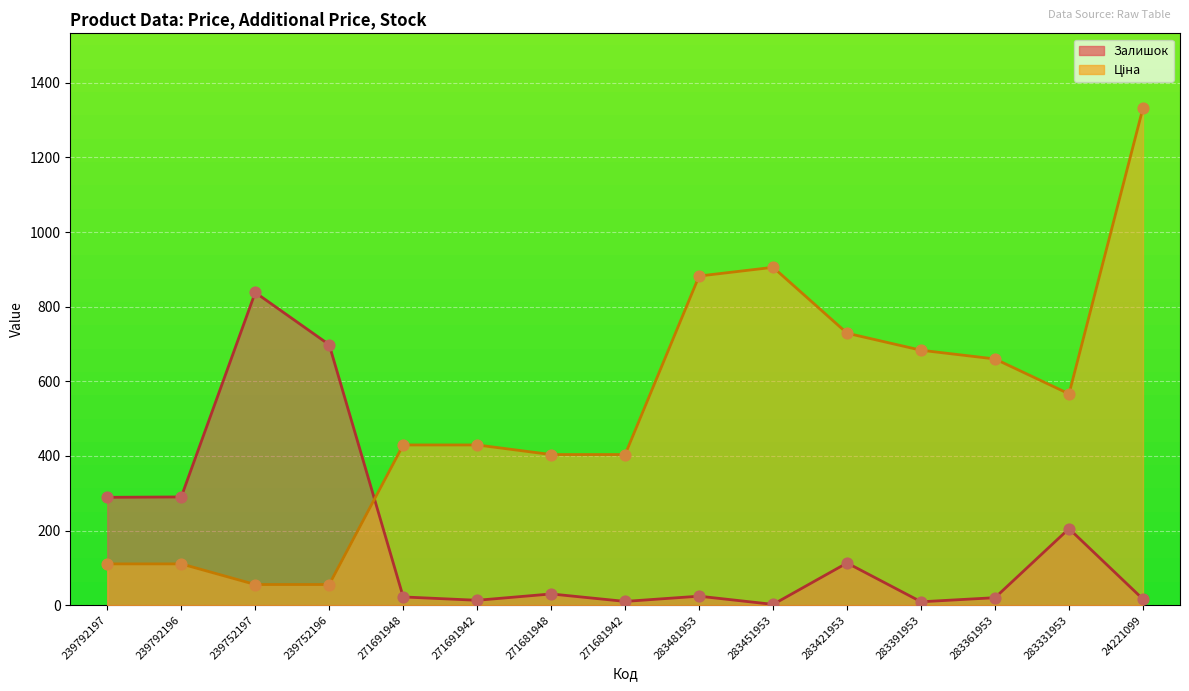

At which category is the sum across all series the highest?

24221099